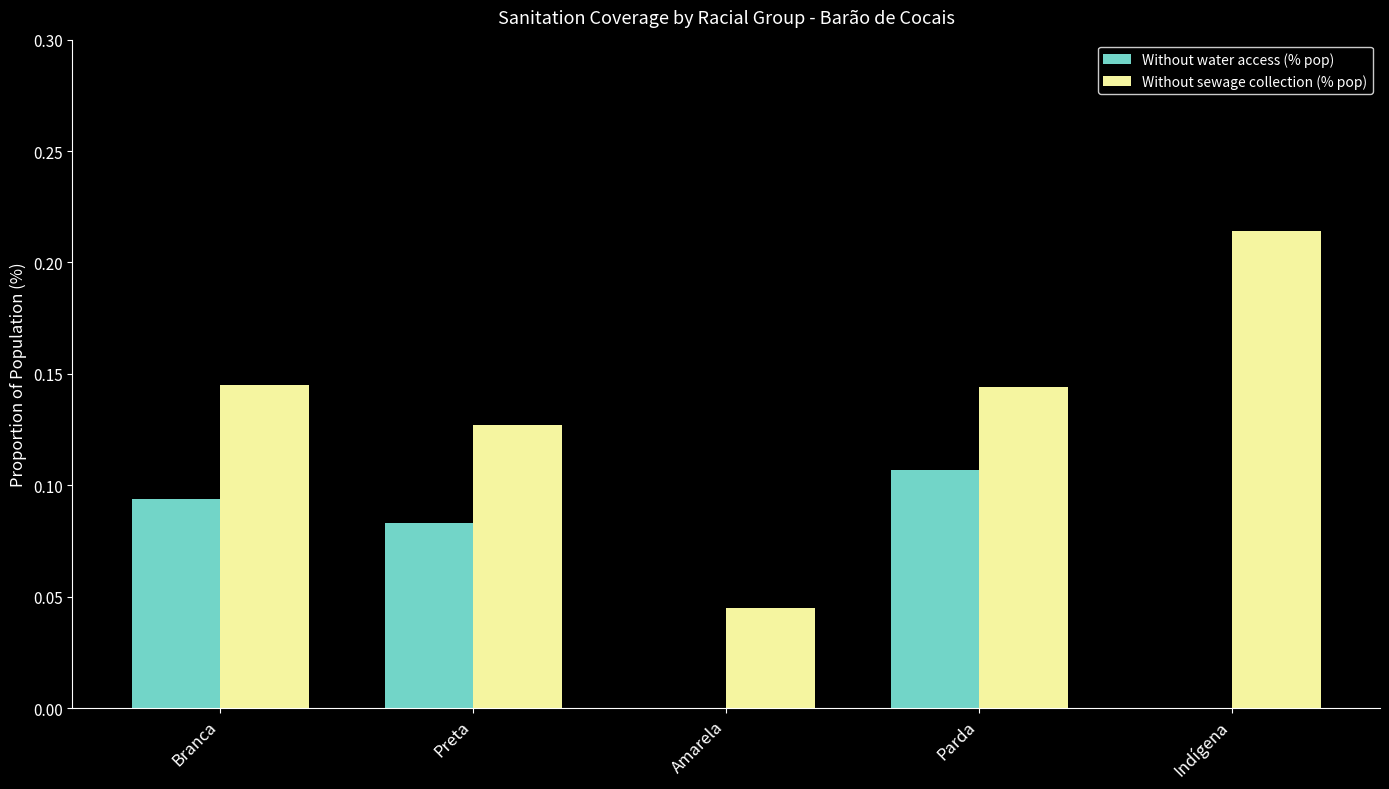

What is the sum of all Without water access (% pop) values?

0.3